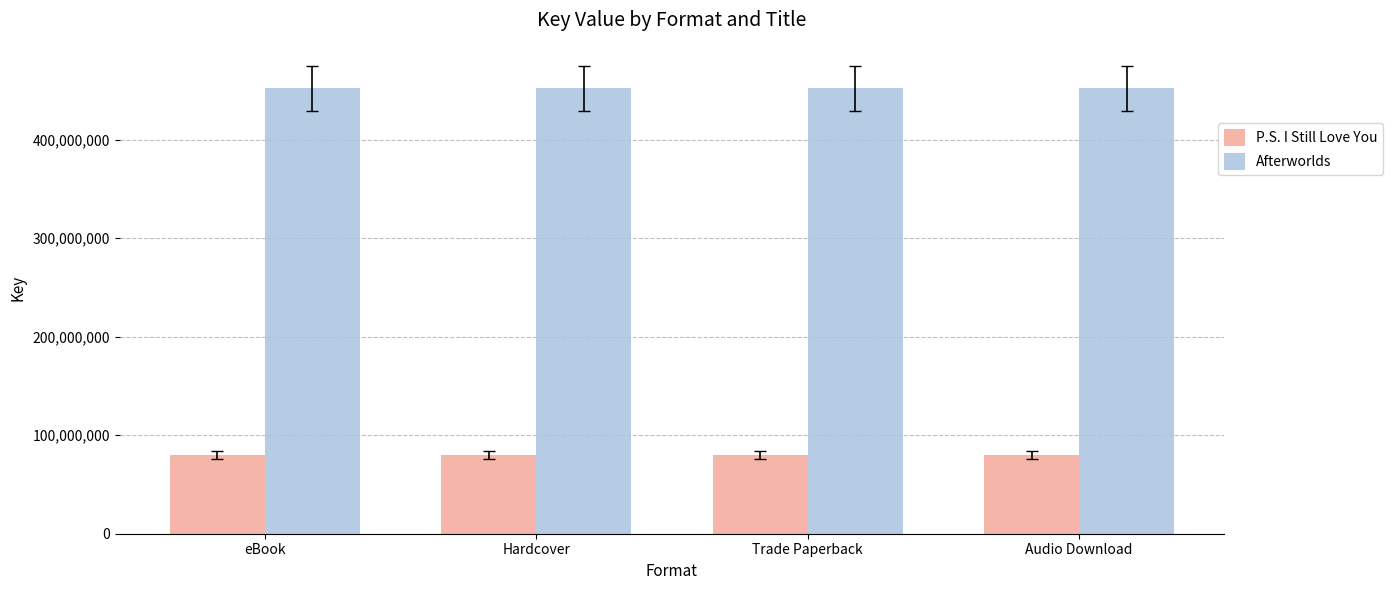

What is the label of the 3rd bar from the left?

Trade Paperback